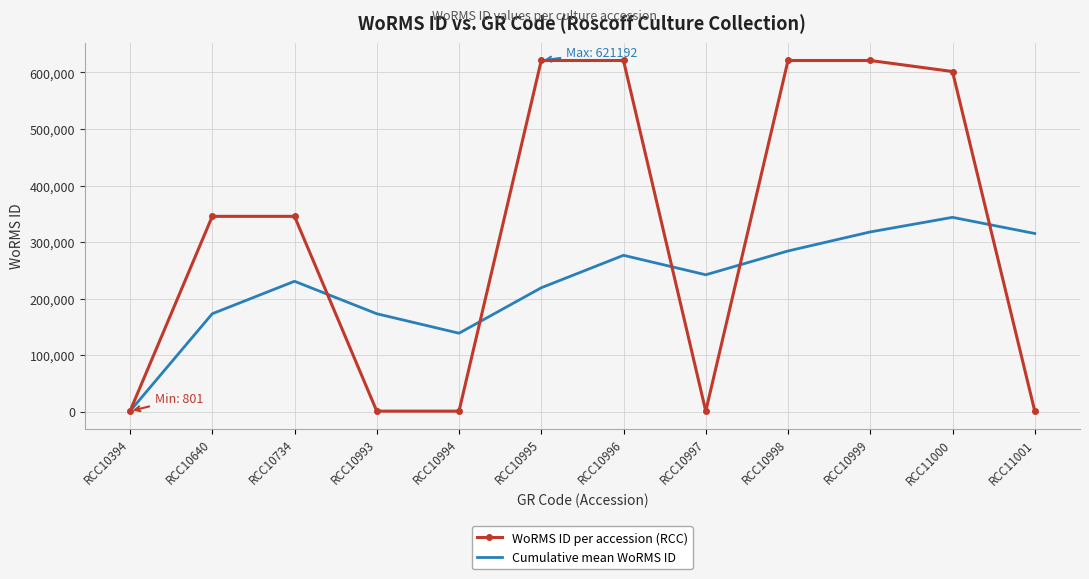

What is the sum of all Cumulative mean WoRMS ID values?

2714967.3